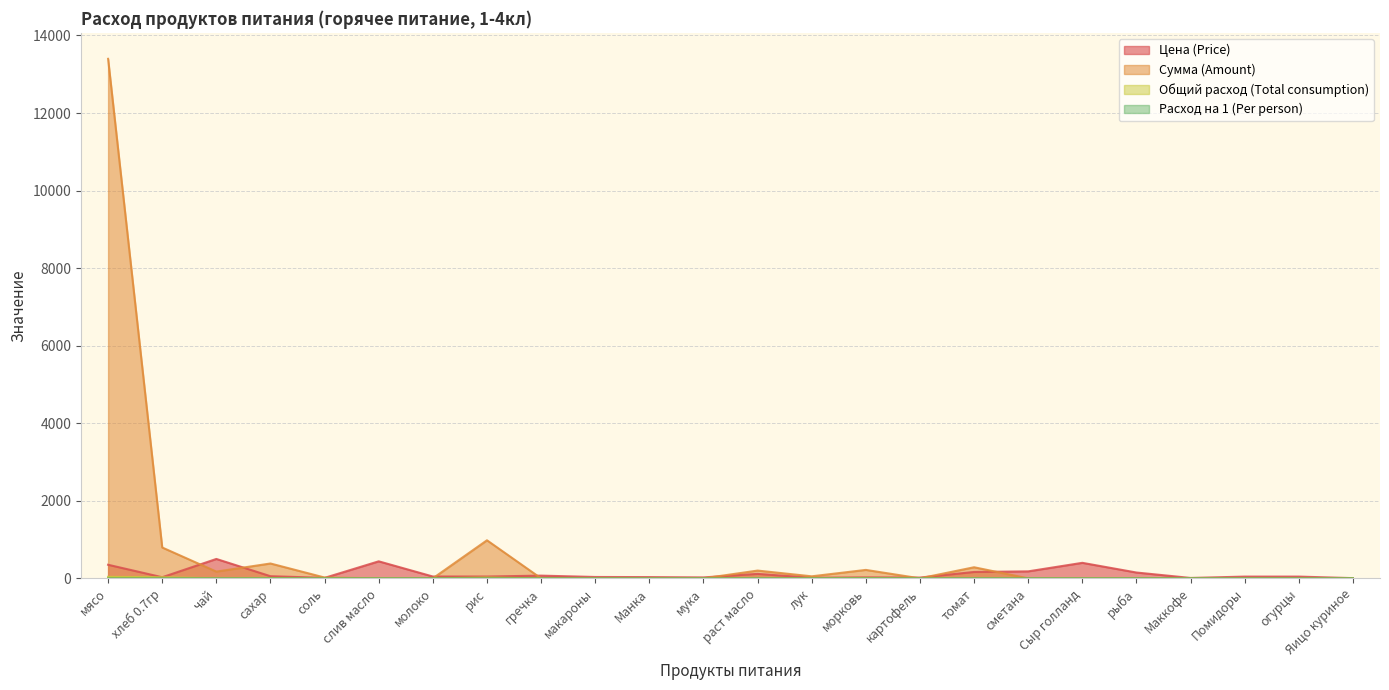

What is the spread (max minus min) of values at рис?

981.3